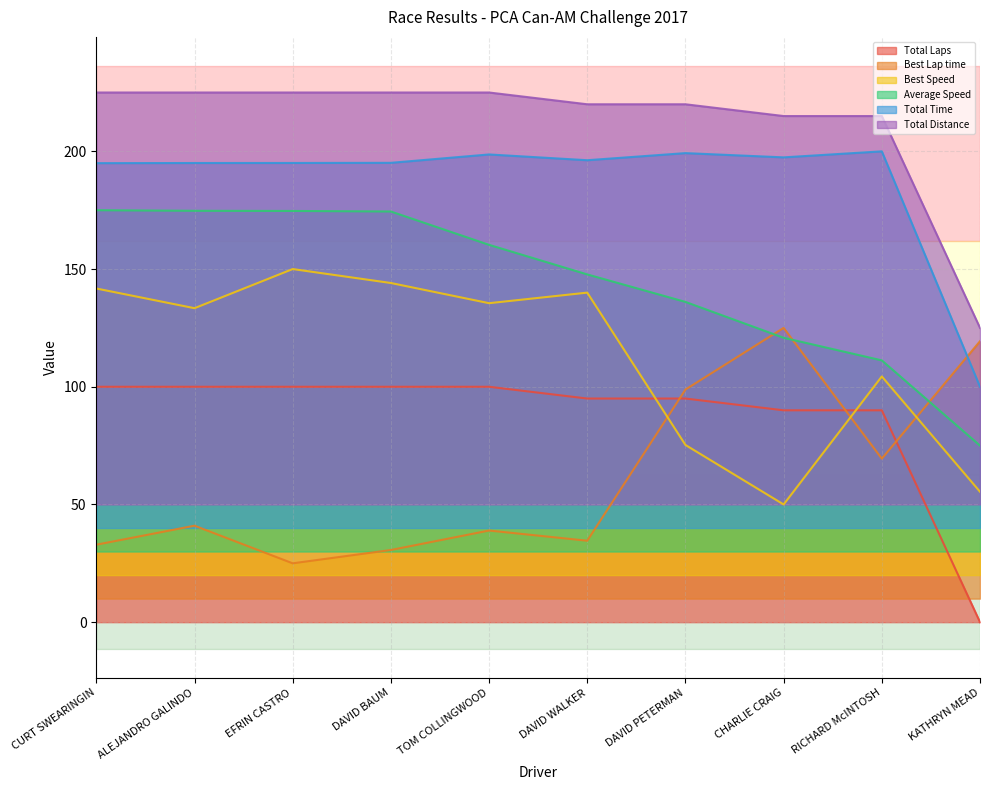

What is the label of the 2nd point from the right?

RICHARD McINTOSH